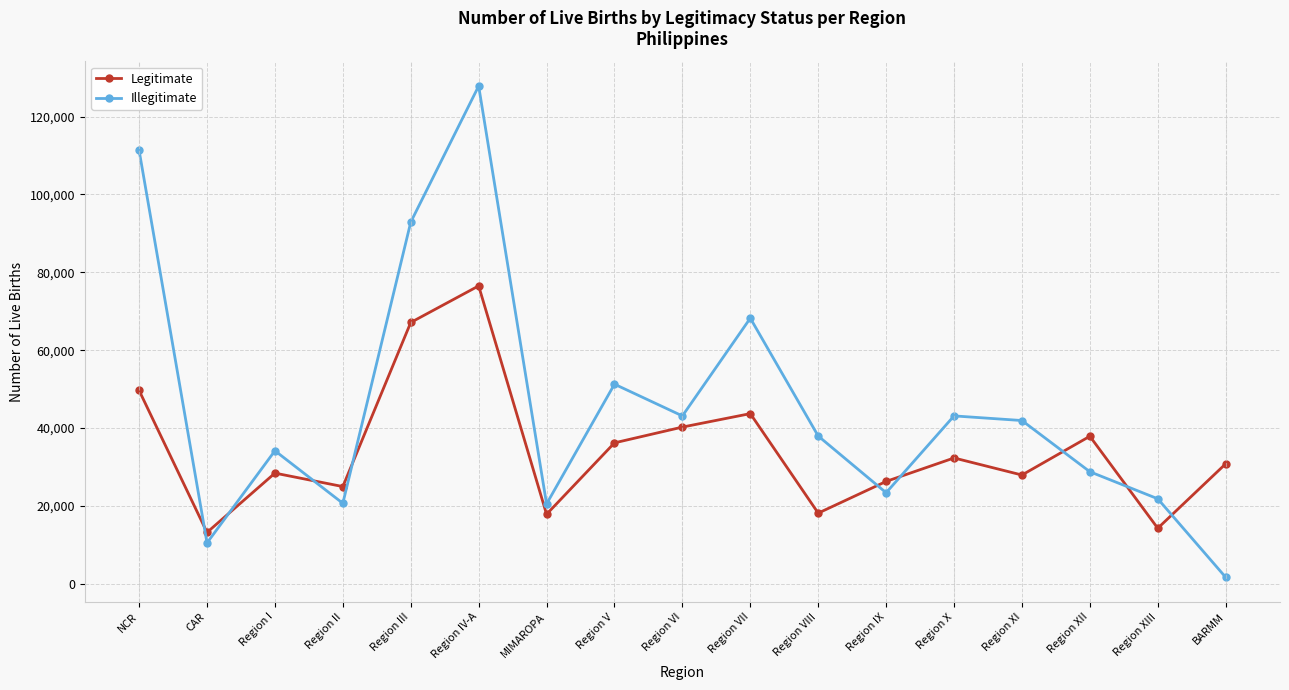

The value of Legitimate at Region XI is 44543. True or false?

False